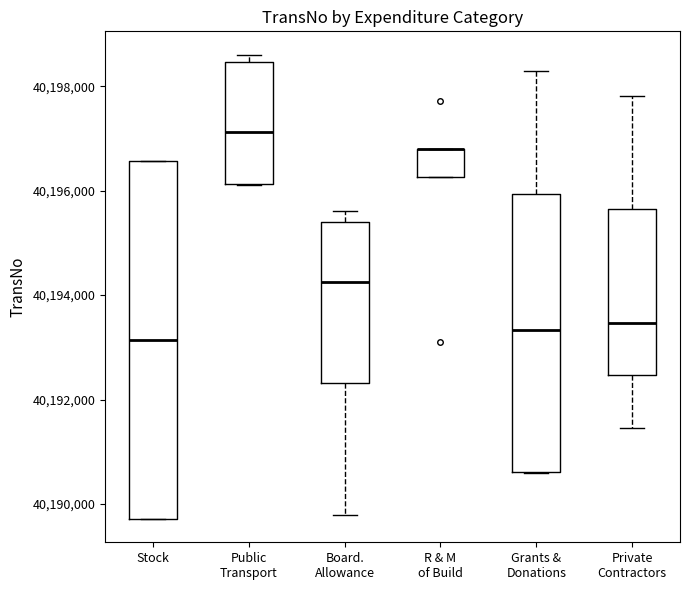

Where does the upper whisker of the box for Board. Allowance end on the y-axis? The values are not printed on the chart, so give them approximately, as read against the axis.

40195600